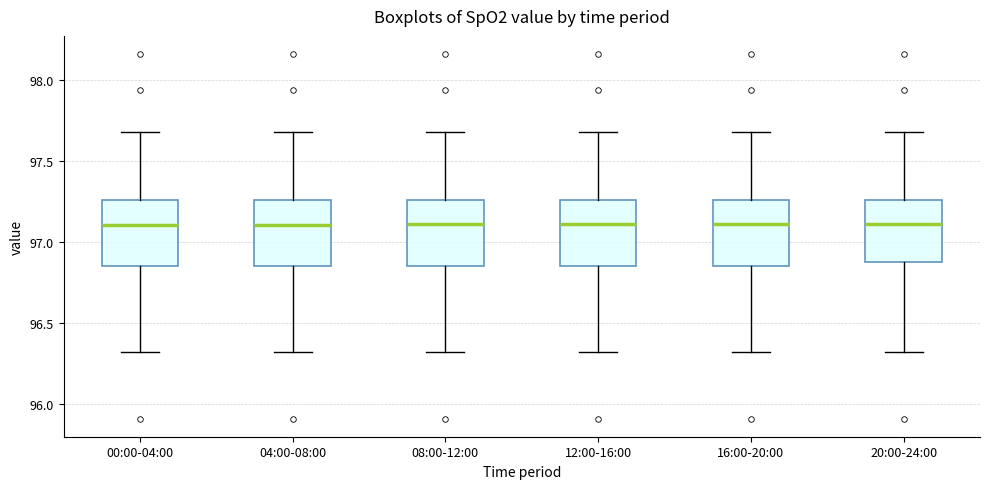

Where is the upper edge of the box for 08:00-12:00 on the y-axis? The values are not printed on the chart, so give them approximately, as read against the axis.

97.25